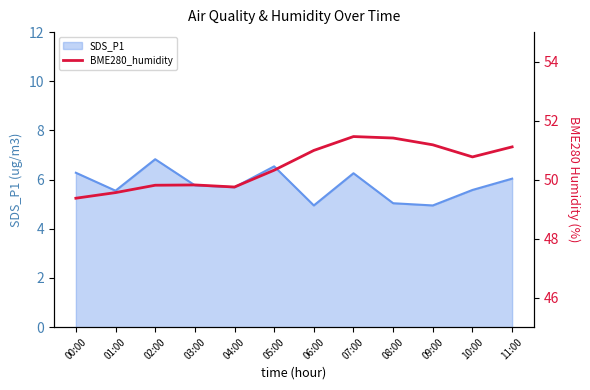

Is it true that SDS_P1 equals 2.9 at 05:00?

False